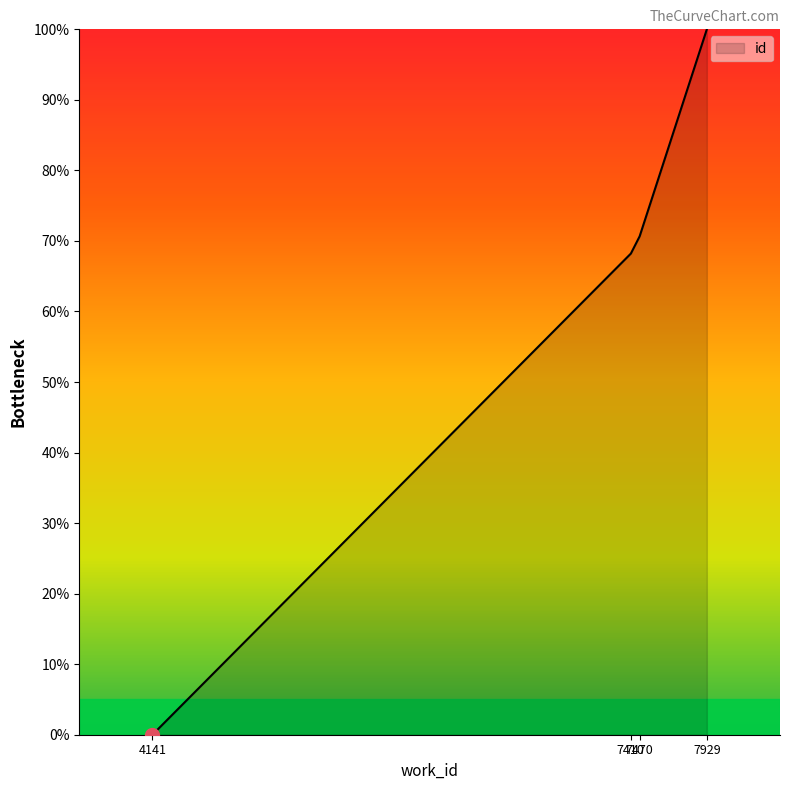

Count the number of categories in the chart.

4